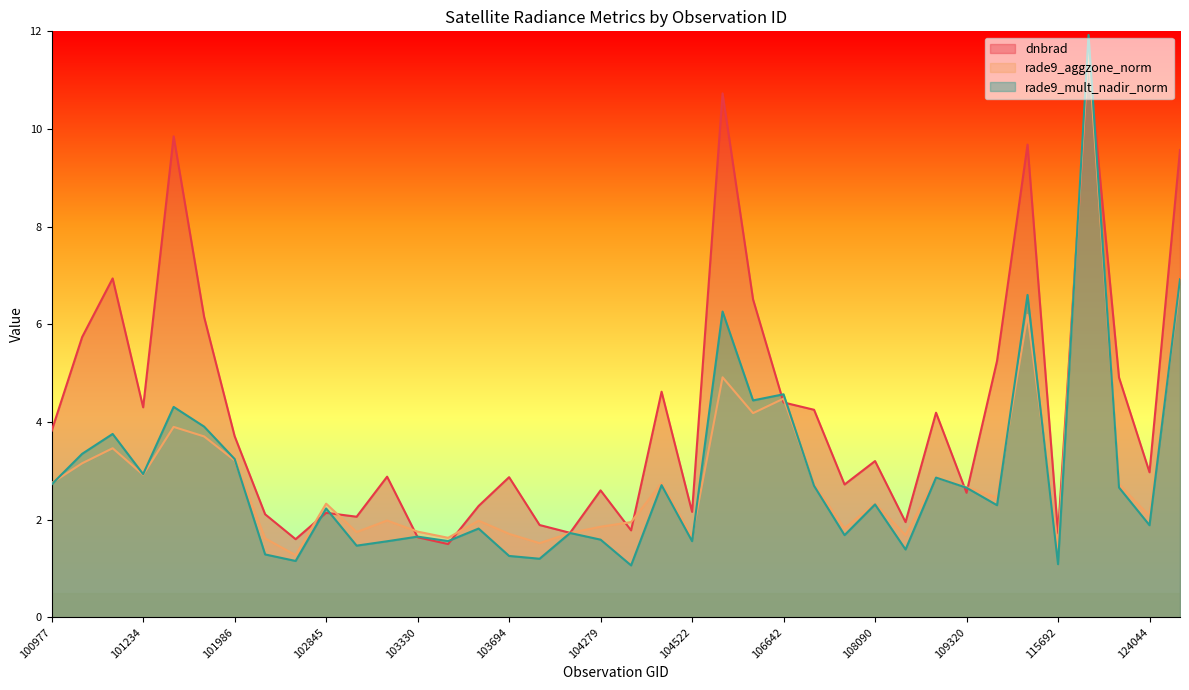

At which category does rade9_aggzone_norm reach its first local valley?

101234